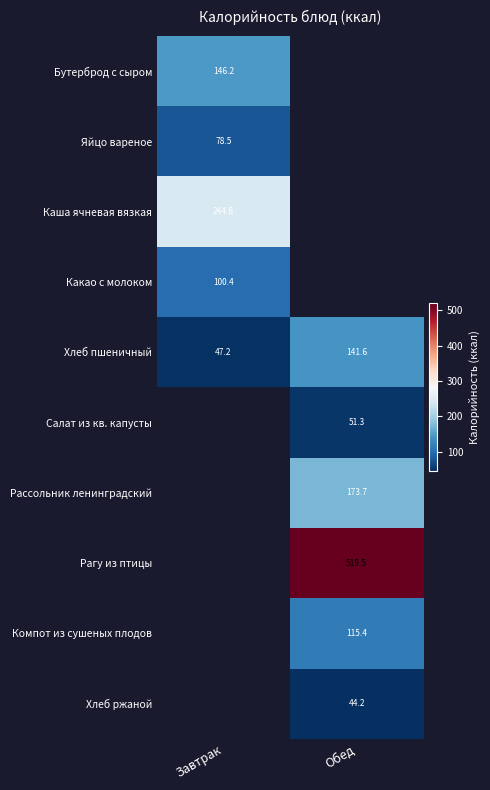

What is the smallest value displayed?

44.2